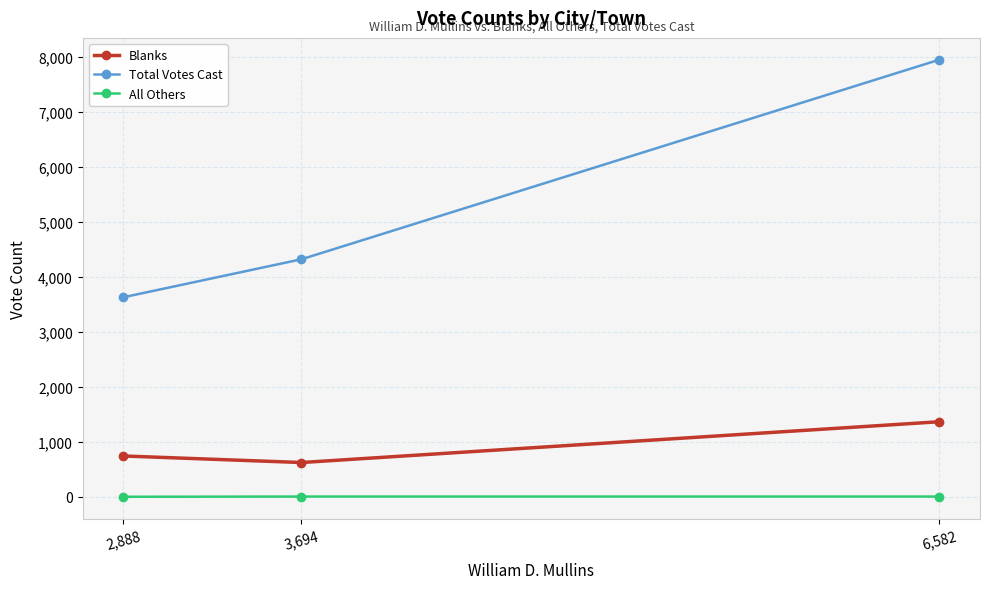

Does the chart display data point markers on the line(s)?

Yes